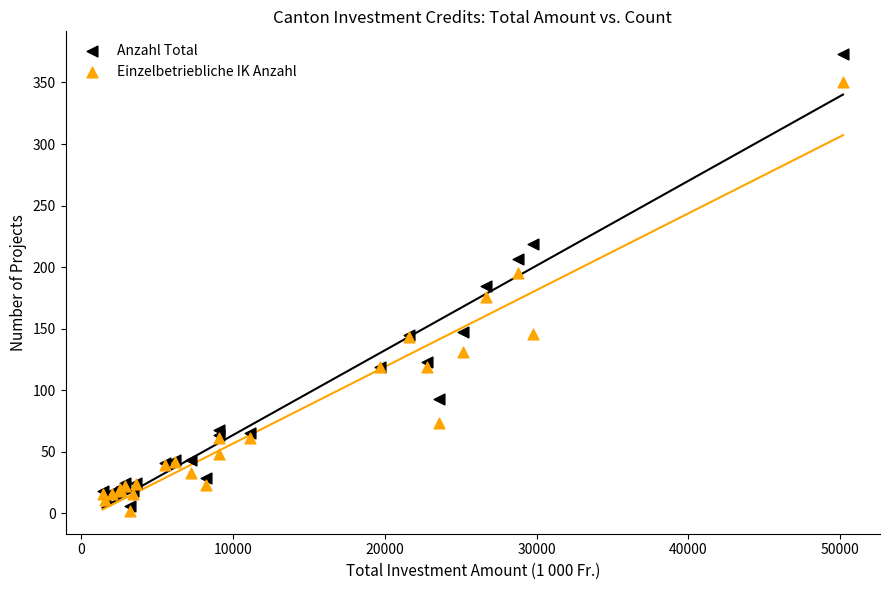

Which series has the largest Y range (max minus min)?

Anzahl Total